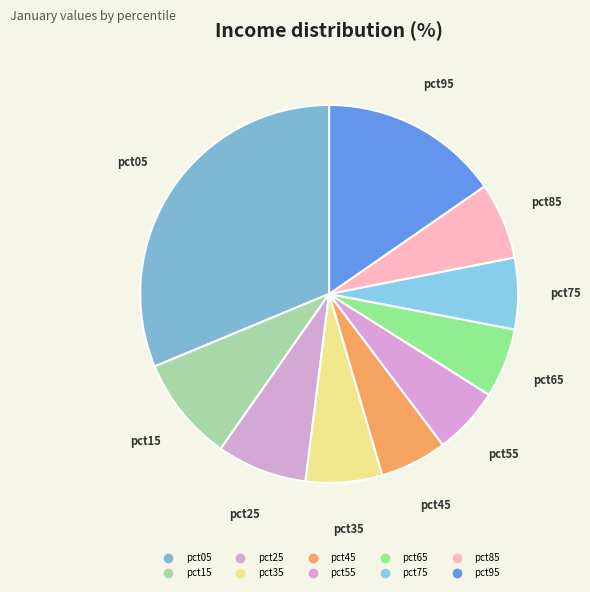

Which slice is the largest?

pct05